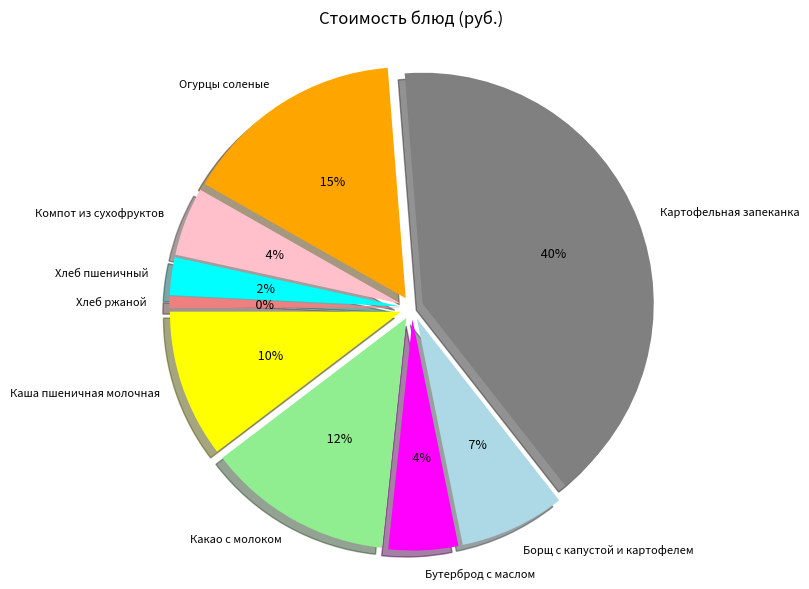

How much of the chart is everything except Бутерброд с маслом?

95.1%